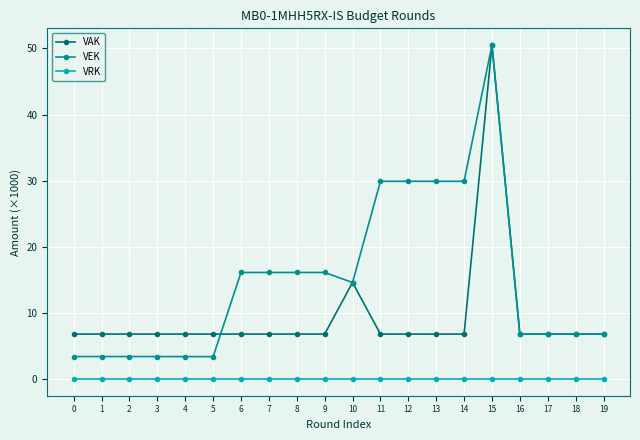

Is the value of VRK at 2 greater than the value of VAK at 18?

No